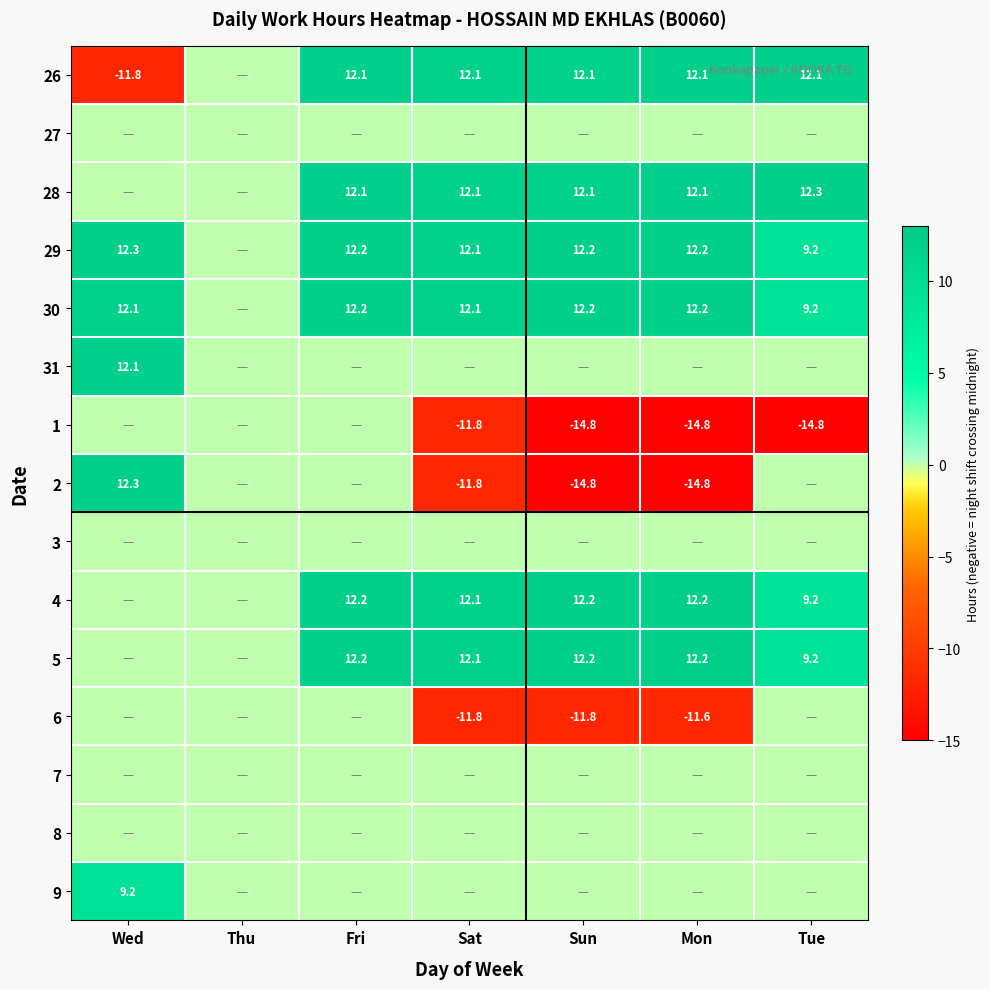

The value of 26 at Mon is 12.1. True or false?

True